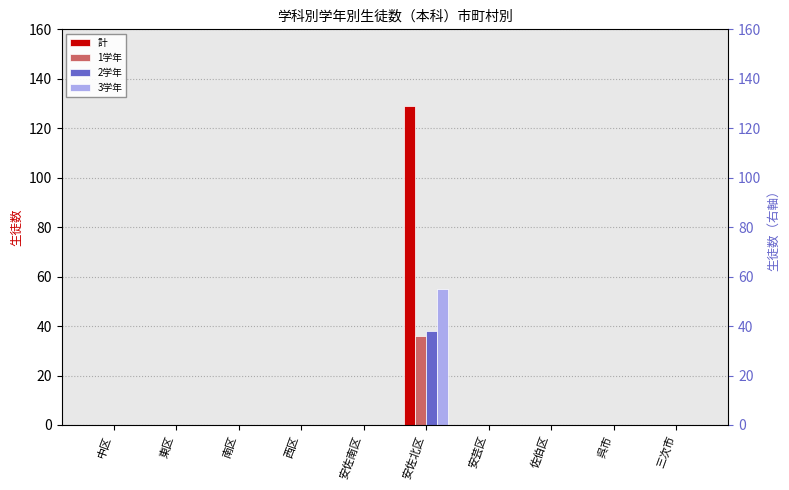

The value of 2学年 at 三次市 is 0. True or false?

True